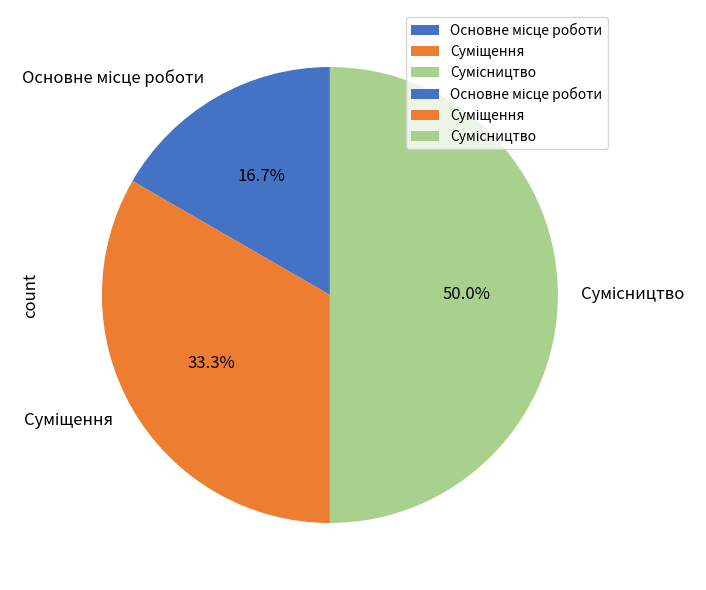

What is the change in value from Основне місце роботи to Сумісництво?

+2